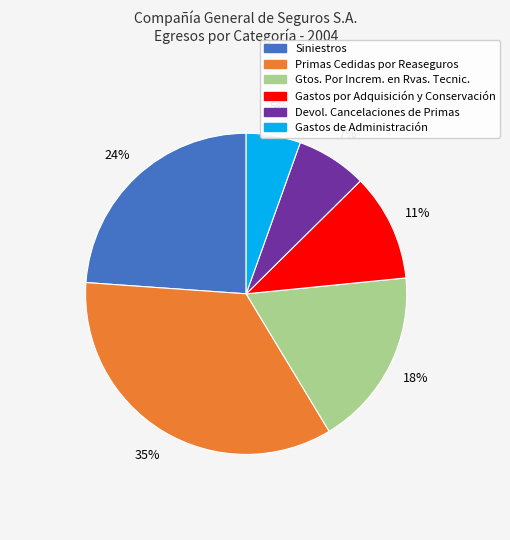

Approximately how many times larger is the value at Gastos por Adquisición y Conservación compared to Primas Cedidas por Reaseguros?

0.3